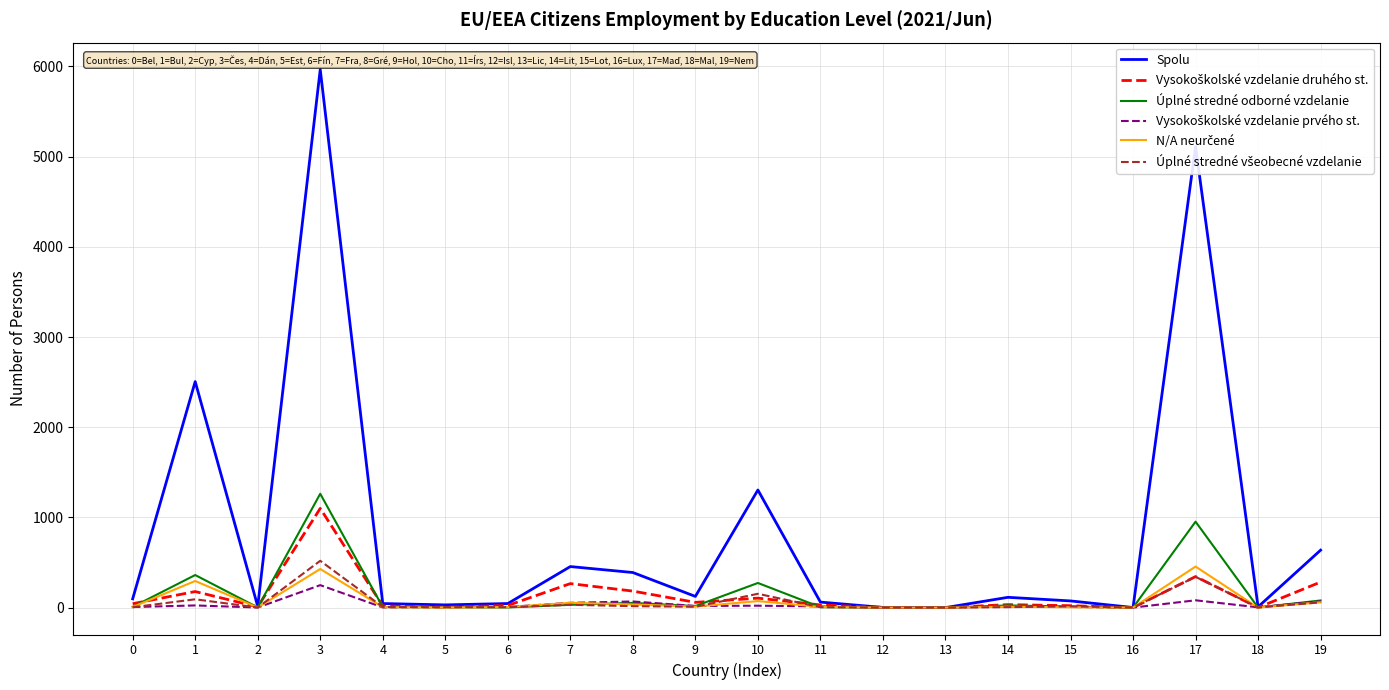

What is the total value across all series at 10?

1928